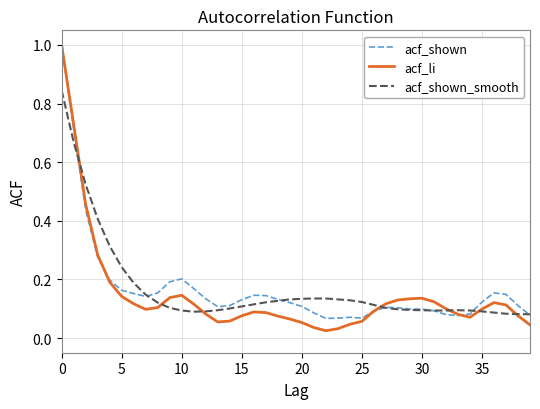

How many lines are shown in the chart?

3